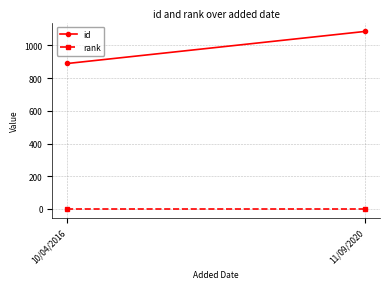

Which series has the largest total across all categories?

id